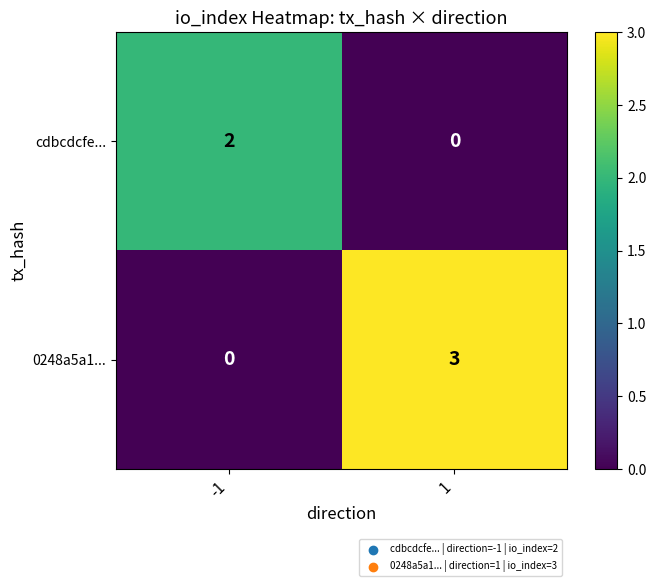

What is the difference between the maximum and minimum values in the 0248a5a1... series?

3